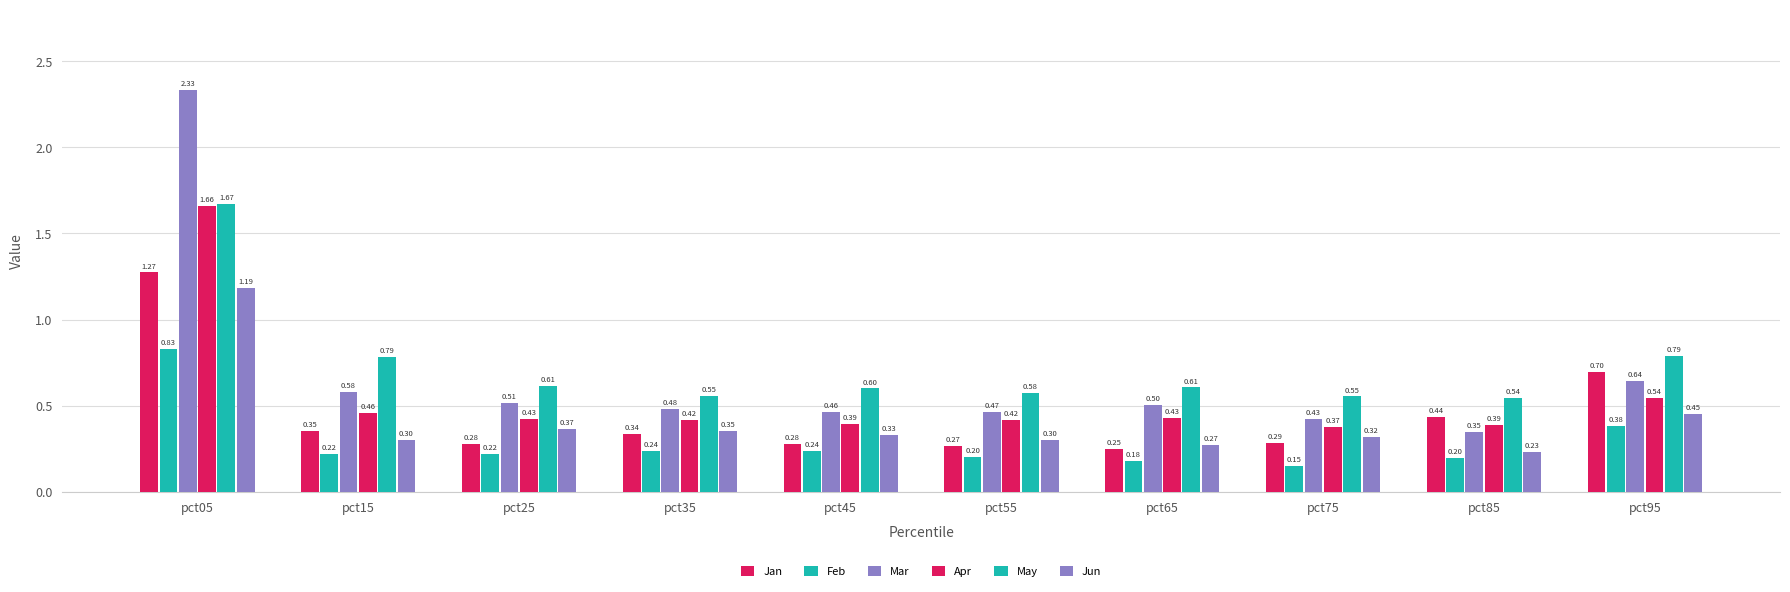

Between pct75 and pct65, which is larger?

pct75